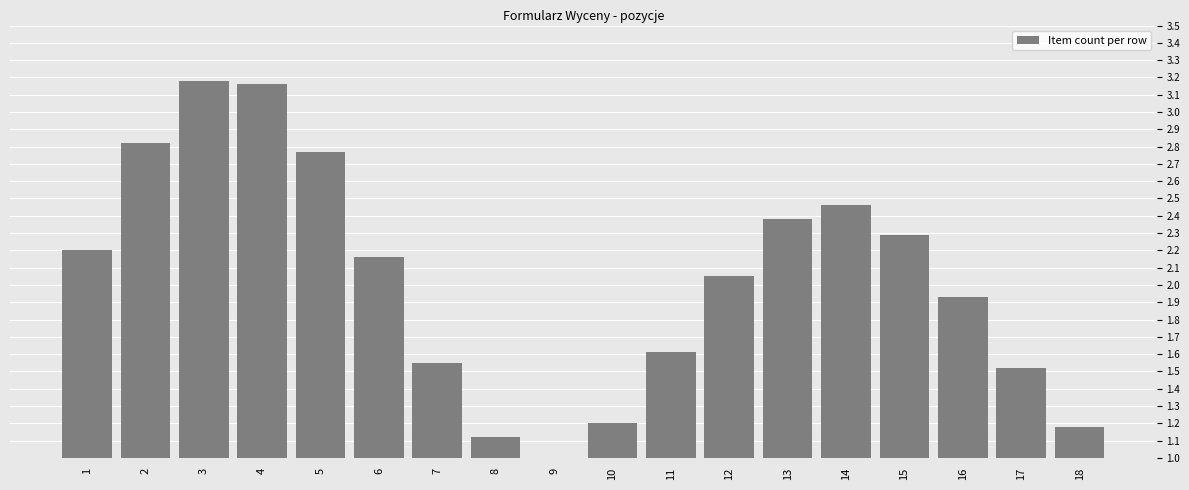

Which has a higher value, 16 or 5?

5